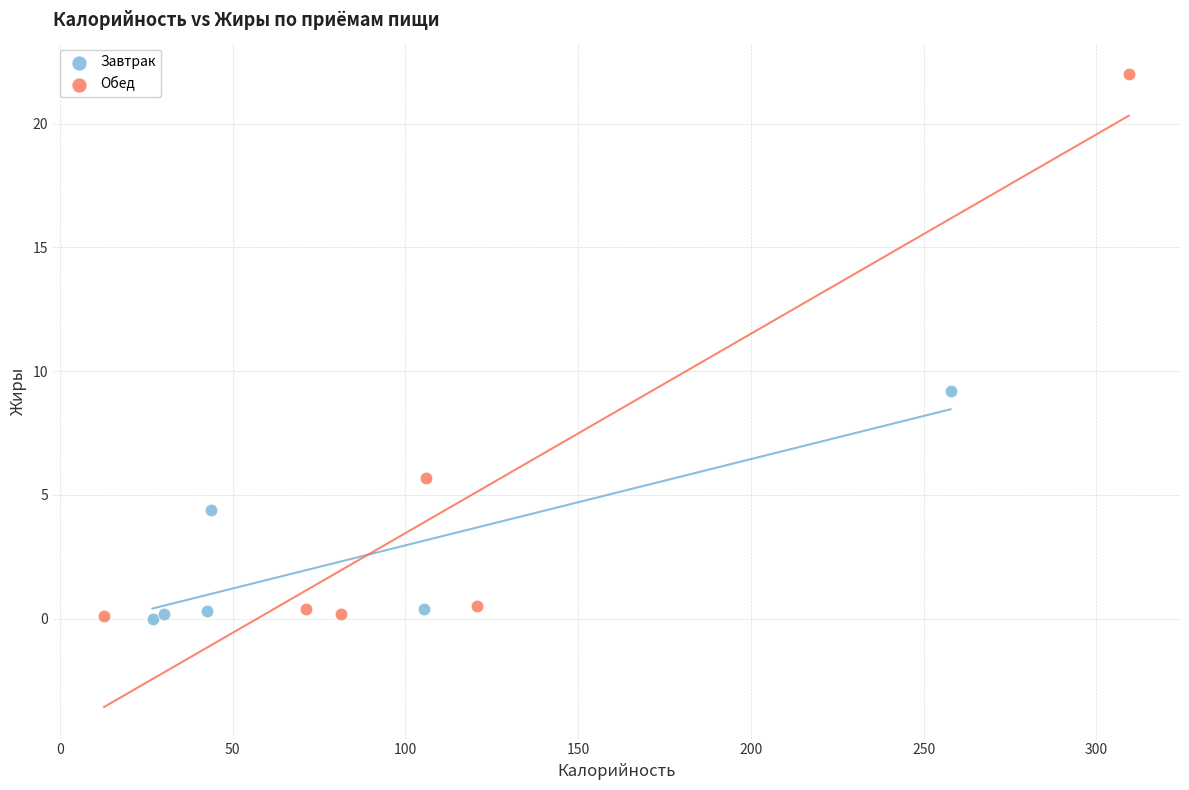

Which series contains the highest Y value?

Обед